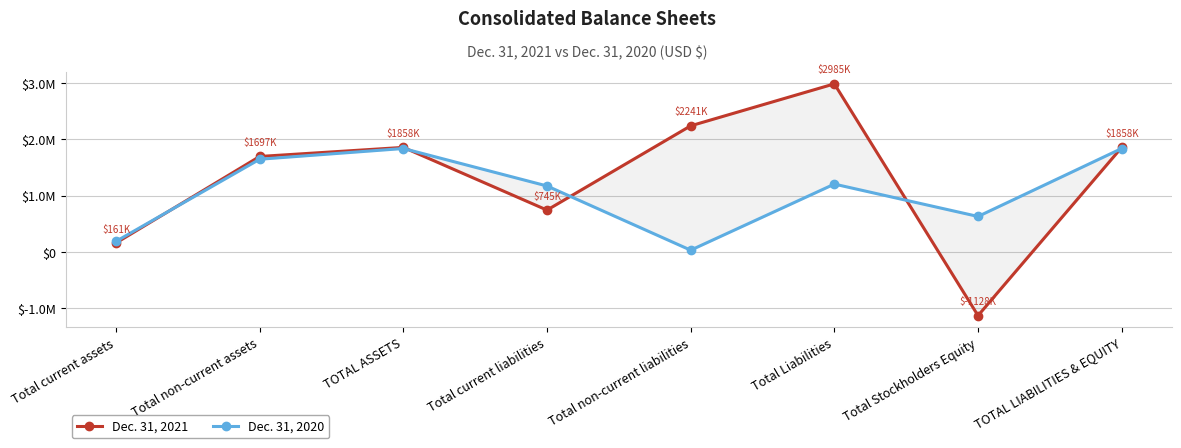

Which series has the widest spread of values?

Dec. 31, 2021